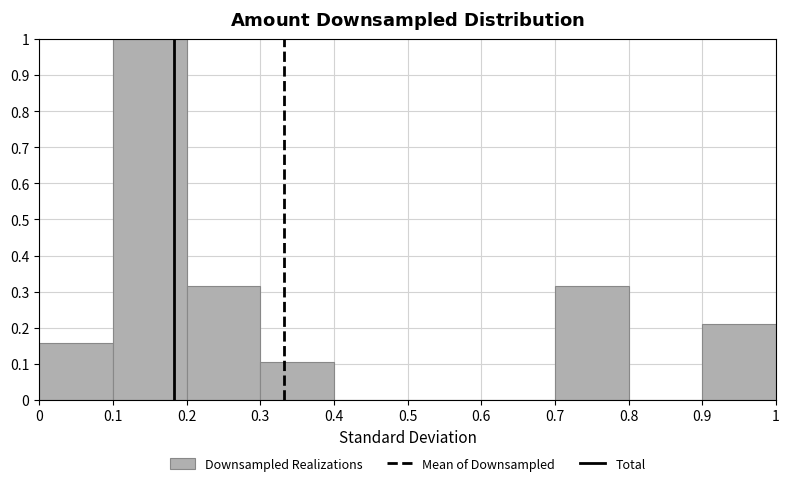

How tall is the bar that spans 0.7 to 0.8 on the x-axis? The values are not printed on the chart, so give them approximately, as read against the axis.

0.32